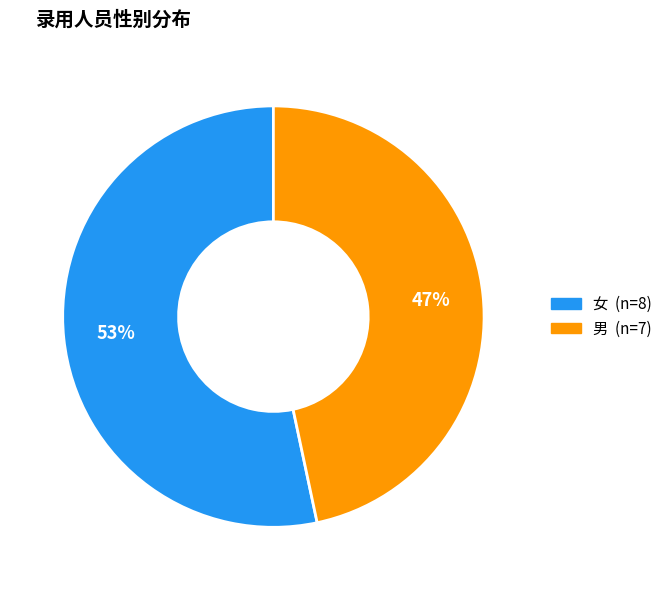

Rank the categories by value from lowest to highest.

男, 女